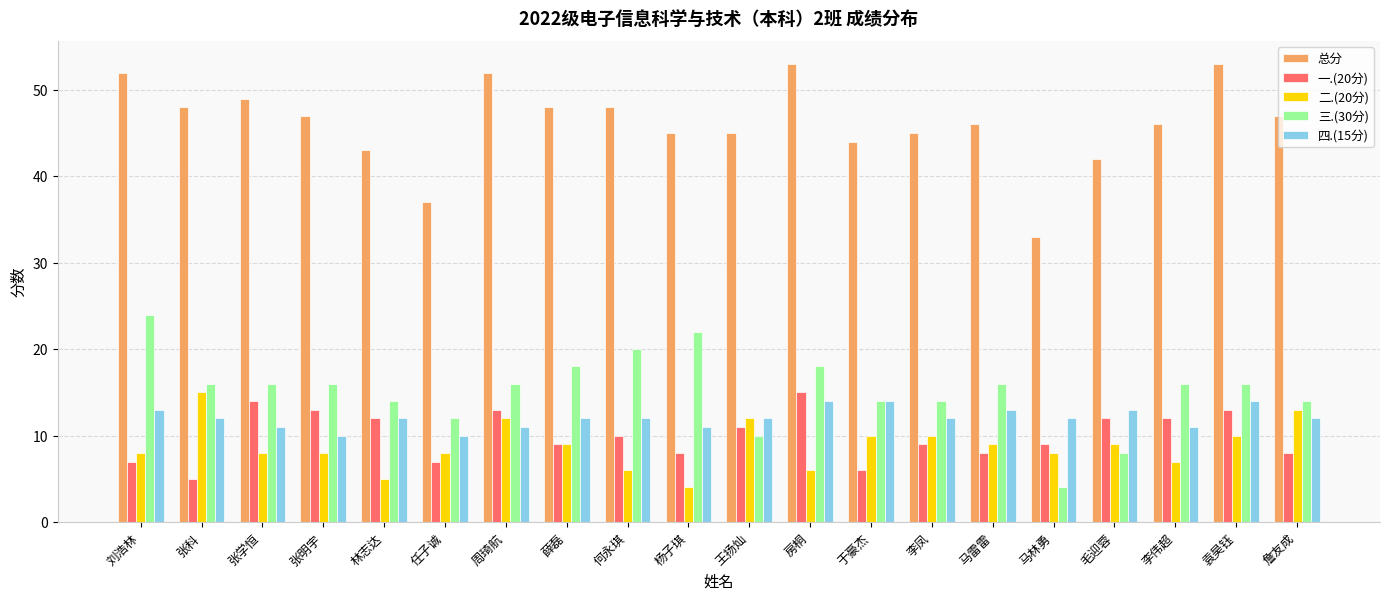

What is the spread (max minus min) of values at 张明宇?

39